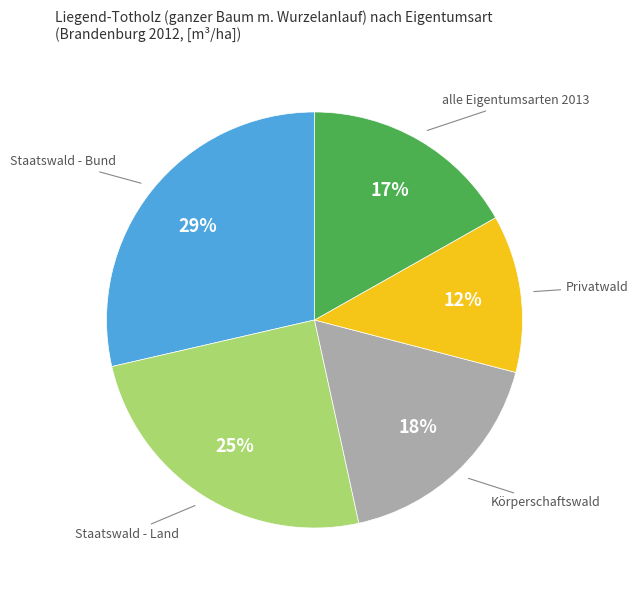

How many slices are in this pie chart?

5